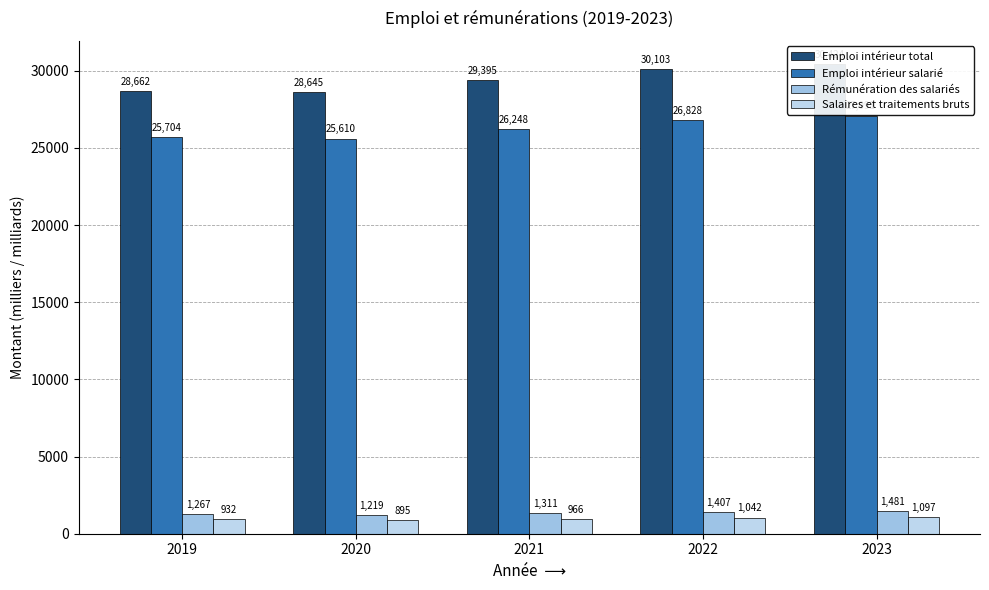

What are all the series names shown in the legend?

Emploi intérieur total, Emploi intérieur salarié, Rémunération des salariés, Salaires et traitements bruts